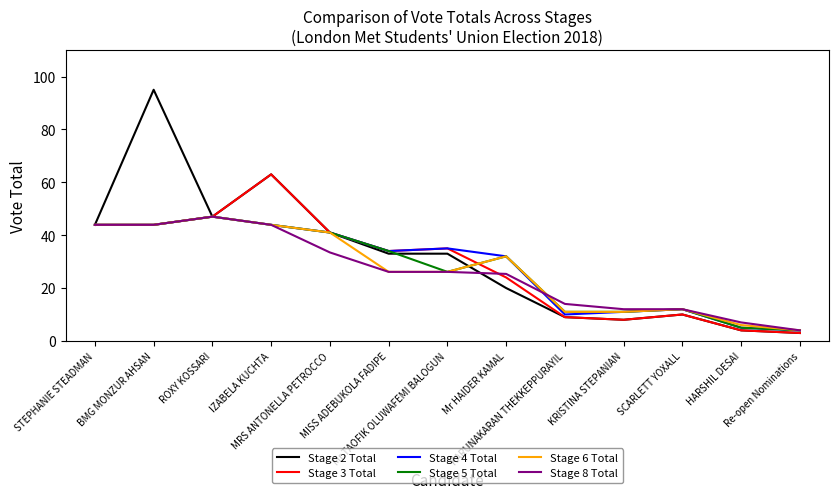

Reading left to right, list all the values displayed in this chart.

Stage 2 Total: STEPHANIE STEADMAN=43.9	BMG MONZUR AHSAN=95.0	ROXY KOSSARI=47.0	IZABELA KUCHTA=63.0	MRS ANTONELLA PETROCCO=41.0	MISS ADEBUKOLA FADIPE=33.0	Mr TAOFIK OLUWAFEMI BALOGUN=33.0	Mr HAIDER KAMAL=20.0	KARUNAKARAN THEKKEPPURAYIL=9.0	KRISTINA STEPANIAN=8.0	SCARLETT YOXALL=10.0	HARSHIL DESAI=4.0	Re-open Nominations=3.0
Stage 3 Total: STEPHANIE STEADMAN=43.9	BMG MONZUR AHSAN=43.9	ROXY KOSSARI=47.0	IZABELA KUCHTA=63.0	MRS ANTONELLA PETROCCO=41.0	MISS ADEBUKOLA FADIPE=34.0	Mr TAOFIK OLUWAFEMI BALOGUN=35.0	Mr HAIDER KAMAL=24.0	KARUNAKARAN THEKKEPPURAYIL=9.0	KRISTINA STEPANIAN=8.0	SCARLETT YOXALL=10.0	HARSHIL DESAI=4.0	Re-open Nominations=3.0
Stage 4 Total: STEPHANIE STEADMAN=43.9	BMG MONZUR AHSAN=43.9	ROXY KOSSARI=47.0	IZABELA KUCHTA=43.9	MRS ANTONELLA PETROCCO=41.0	MISS ADEBUKOLA FADIPE=34.0	Mr TAOFIK OLUWAFEMI BALOGUN=35.0	Mr HAIDER KAMAL=32.0	KARUNAKARAN THEKKEPPURAYIL=10.0	KRISTINA STEPANIAN=11.0	SCARLETT YOXALL=12.0	HARSHIL DESAI=5.0	Re-open Nominations=4.0
Stage 5 Total: STEPHANIE STEADMAN=43.9	BMG MONZUR AHSAN=43.9	ROXY KOSSARI=47.0	IZABELA KUCHTA=43.9	MRS ANTONELLA PETROCCO=41.0	MISS ADEBUKOLA FADIPE=34.0	Mr TAOFIK OLUWAFEMI BALOGUN=26.1	Mr HAIDER KAMAL=32.0	KARUNAKARAN THEKKEPPURAYIL=11.0	KRISTINA STEPANIAN=11.0	SCARLETT YOXALL=12.0	HARSHIL DESAI=5.0	Re-open Nominations=4.0
Stage 6 Total: STEPHANIE STEADMAN=43.9	BMG MONZUR AHSAN=43.9	ROXY KOSSARI=47.0	IZABELA KUCHTA=43.9	MRS ANTONELLA PETROCCO=41.0	MISS ADEBUKOLA FADIPE=26.1	Mr TAOFIK OLUWAFEMI BALOGUN=26.1	Mr HAIDER KAMAL=32.0	KARUNAKARAN THEKKEPPURAYIL=11.0	KRISTINA STEPANIAN=11.0	SCARLETT YOXALL=12.0	HARSHIL DESAI=6.0	Re-open Nominations=4.0
Stage 8 Total: STEPHANIE STEADMAN=43.9	BMG MONZUR AHSAN=43.9	ROXY KOSSARI=47.0	IZABELA KUCHTA=43.9	MRS ANTONELLA PETROCCO=33.5	MISS ADEBUKOLA FADIPE=26.1	Mr TAOFIK OLUWAFEMI BALOGUN=26.1	Mr HAIDER KAMAL=25.4	KARUNAKARAN THEKKEPPURAYIL=14.0	KRISTINA STEPANIAN=12.0	SCARLETT YOXALL=12.0	HARSHIL DESAI=7.0	Re-open Nominations=4.0